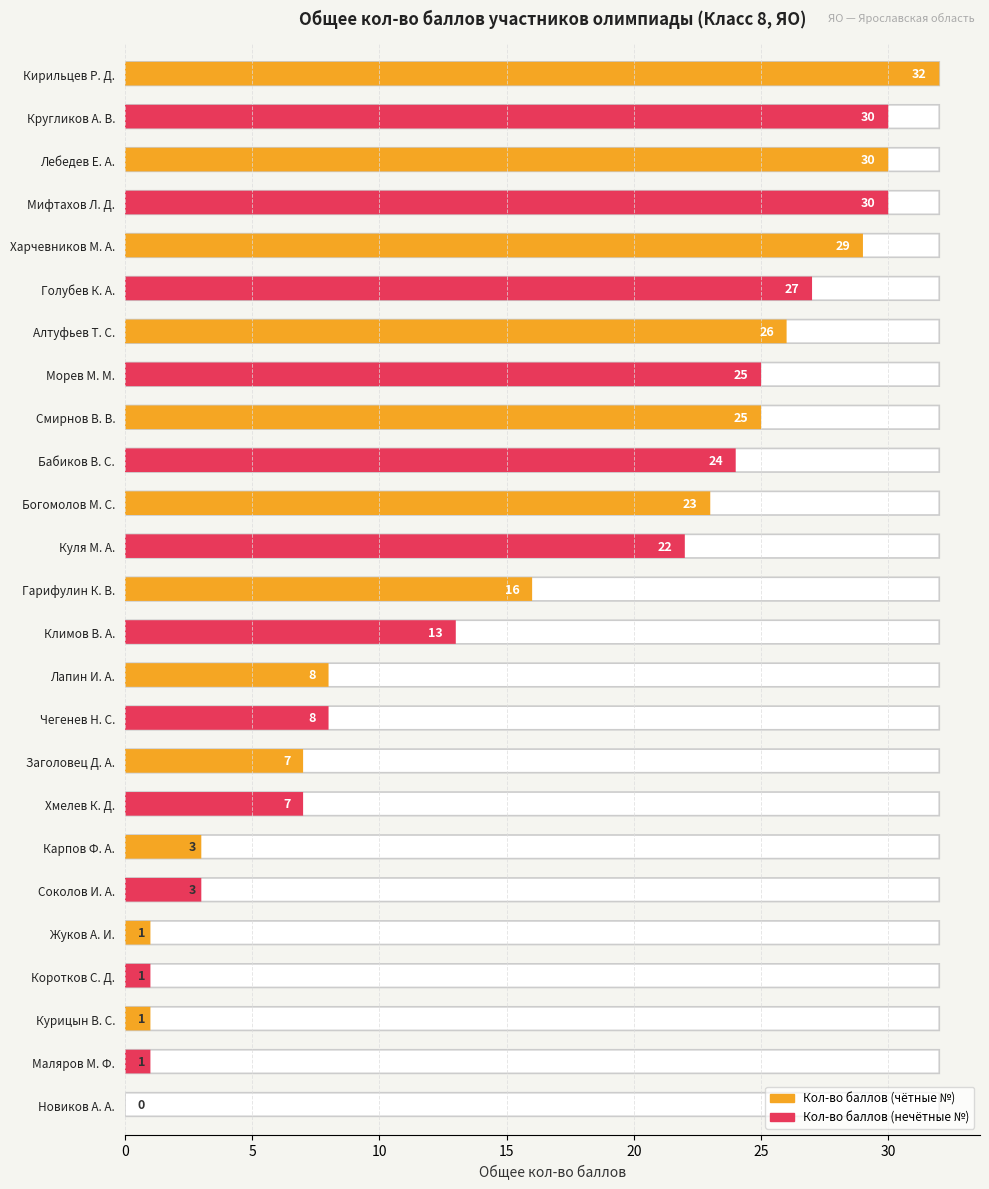

What is the sum of all values?

392